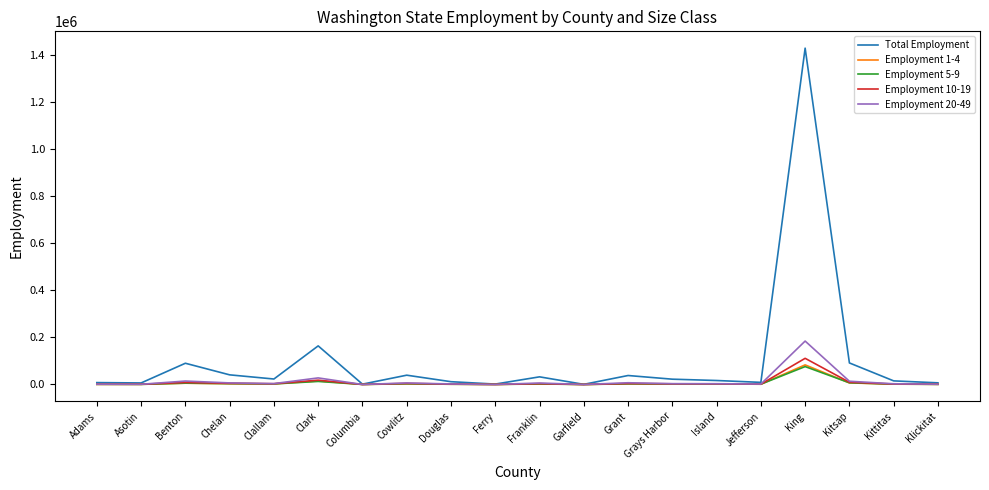

What value does the Total Employment series have at Garfield, to the nearest 50?

650